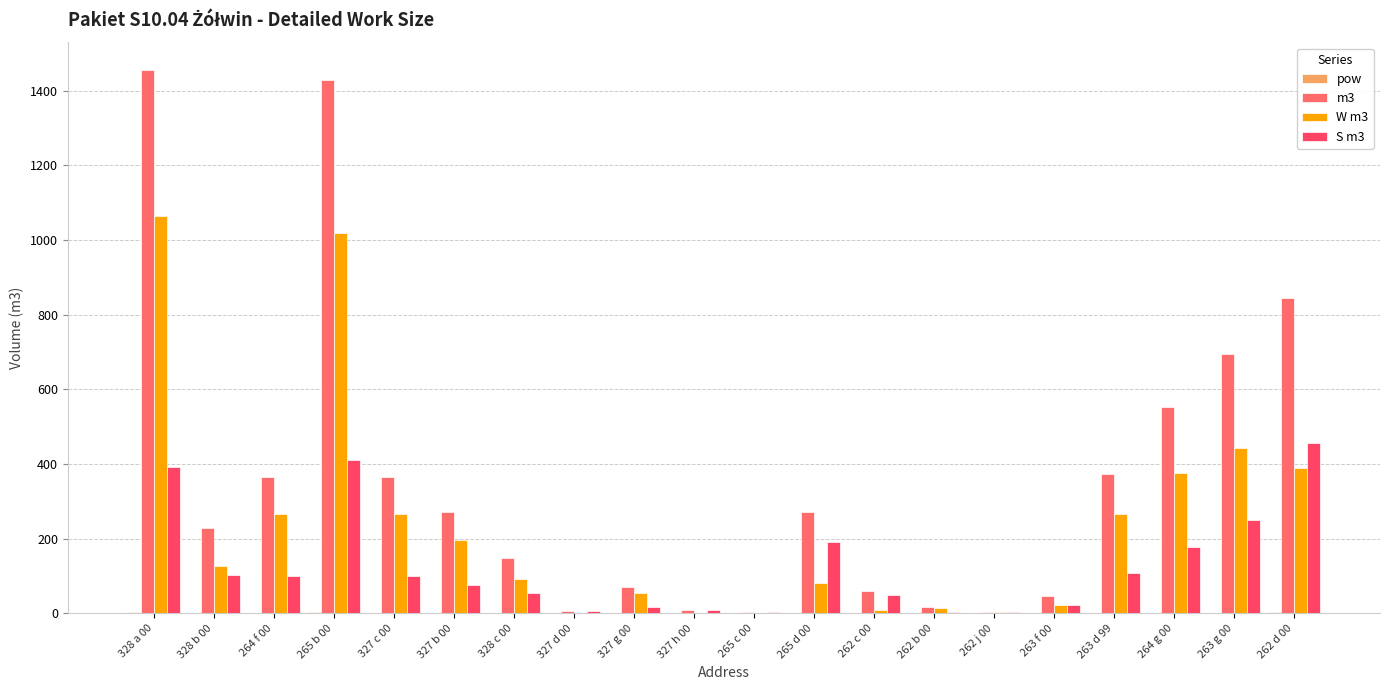

How many groups of bars are there?

20